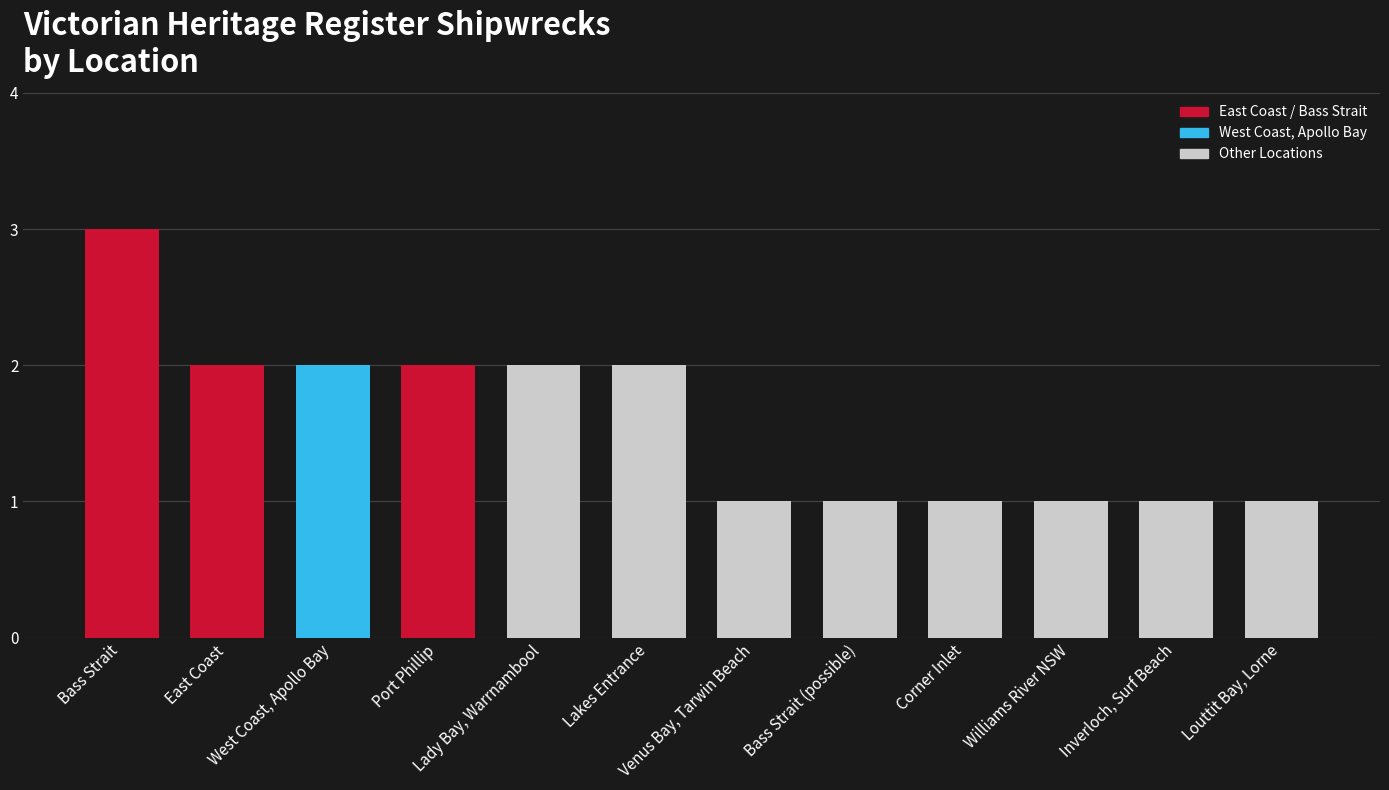

True or false: the data shows 3 at Port Phillip.

False